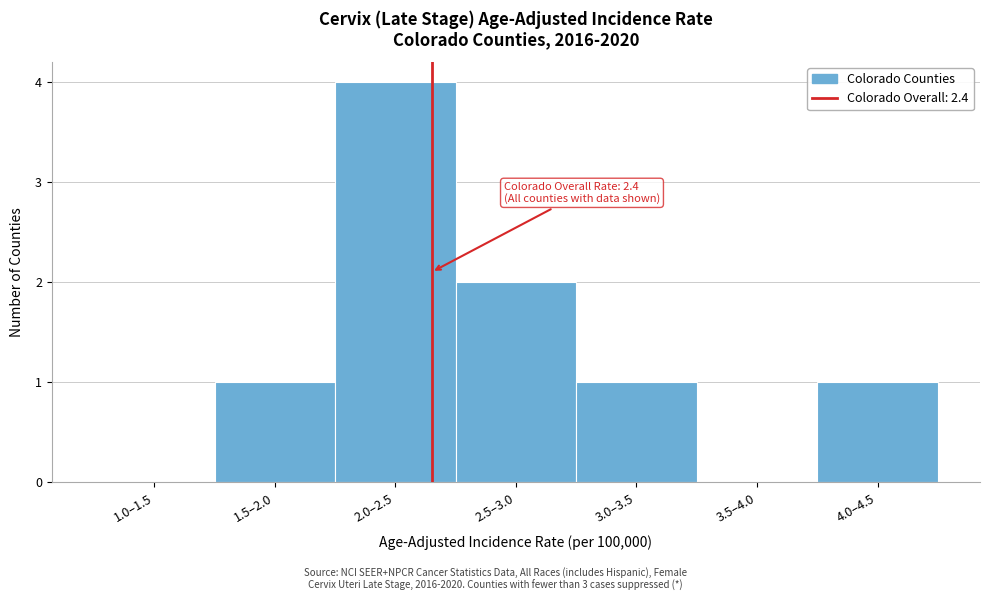

Reading left to right, extract all data points from this chart.

1.0–1.5=0	1.5–2.0=1	2.0–2.5=4	2.5–3.0=2	3.0–3.5=1	3.5–4.0=0	4.0–4.5=1